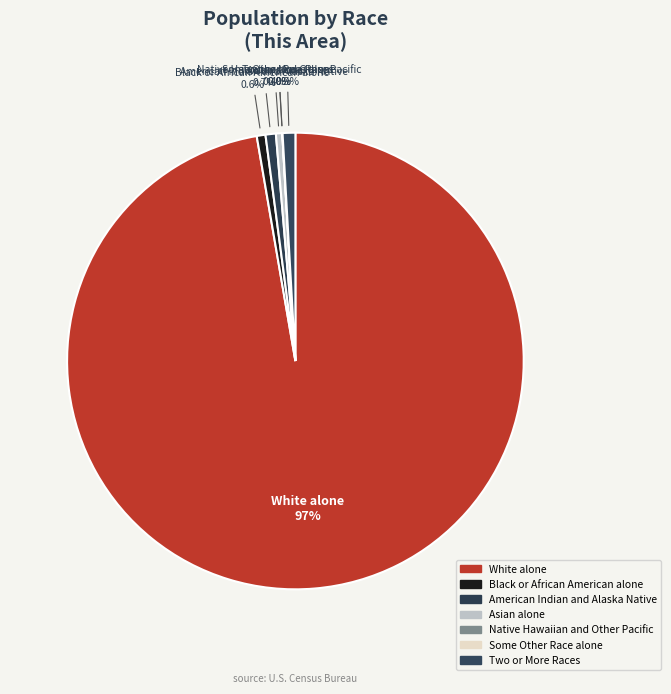

To the nearest percent, what portion does White alone represent?

97%